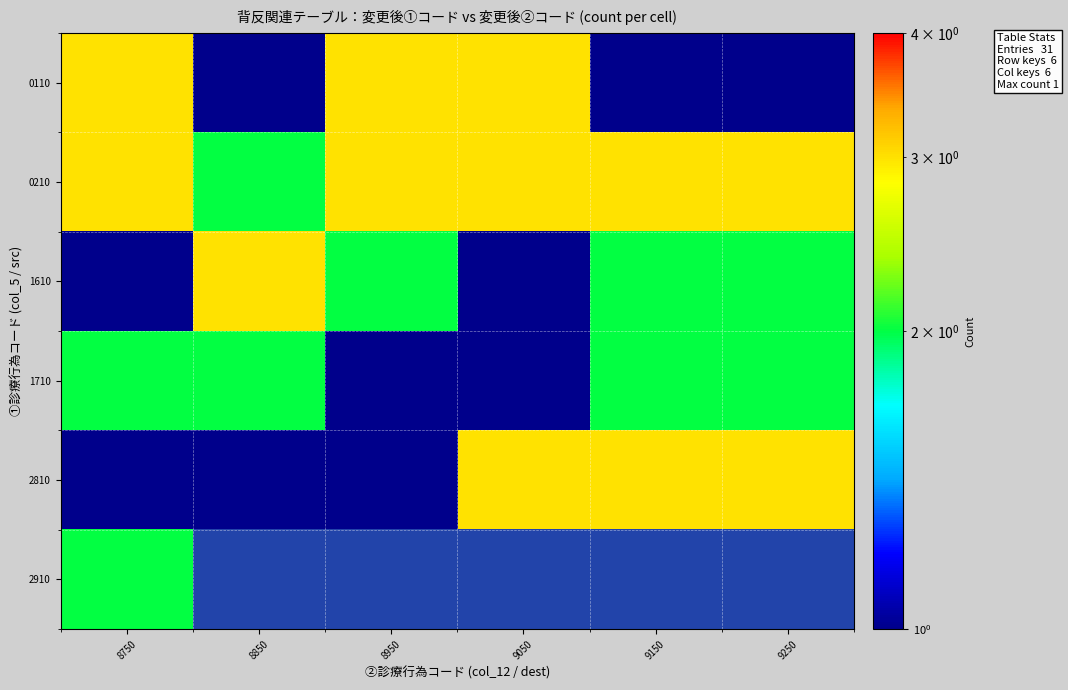

What is the greatest value displayed?

3